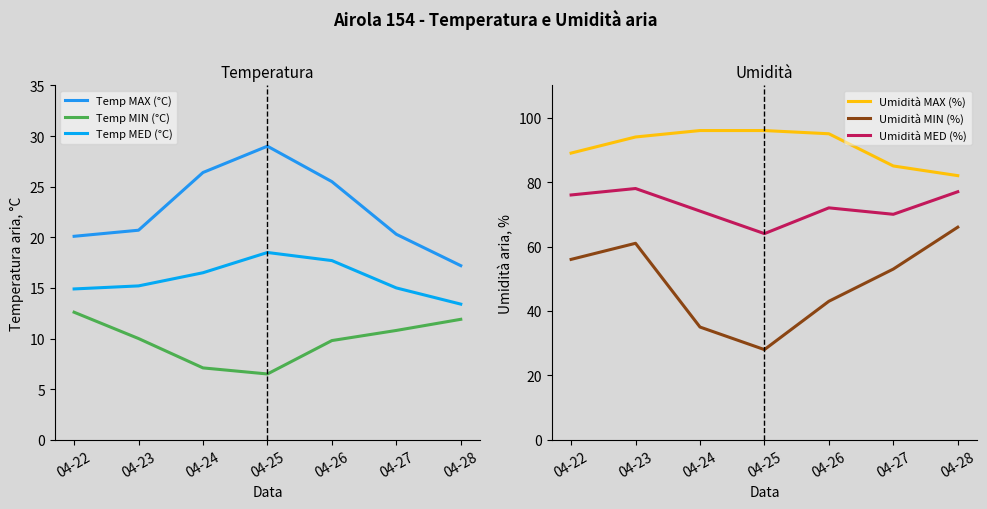

Is it true that Temp MAX (°C) equals 20.1 at 04-22?

True